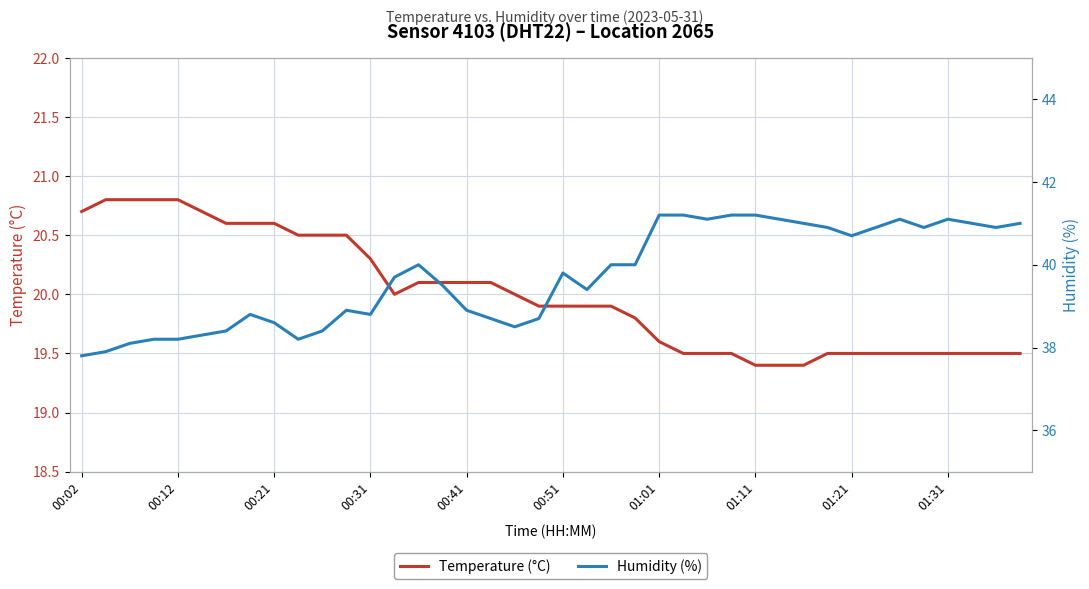

What is the lowest value of the Temperature (°C) series?

19.4